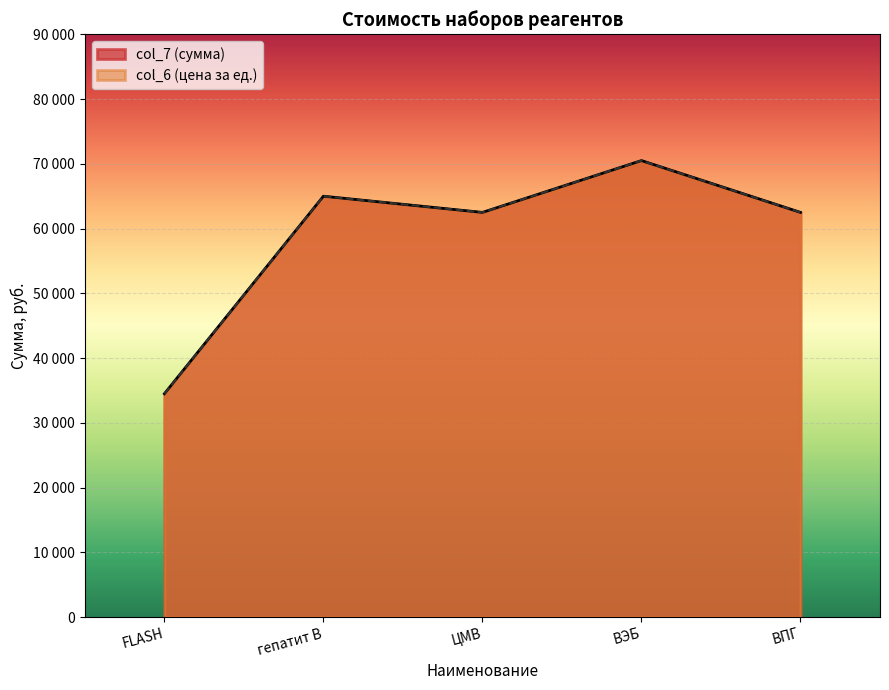

The value of col_7 at FLASH is 34500. True or false?

True